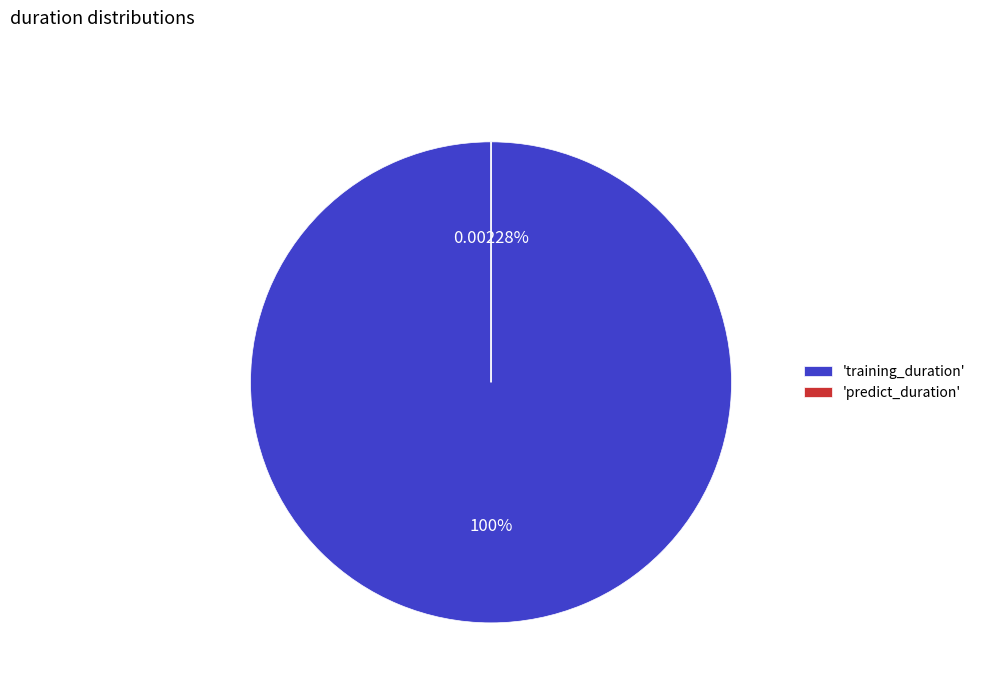

To the nearest percent, what portion does training_duration represent?

100%